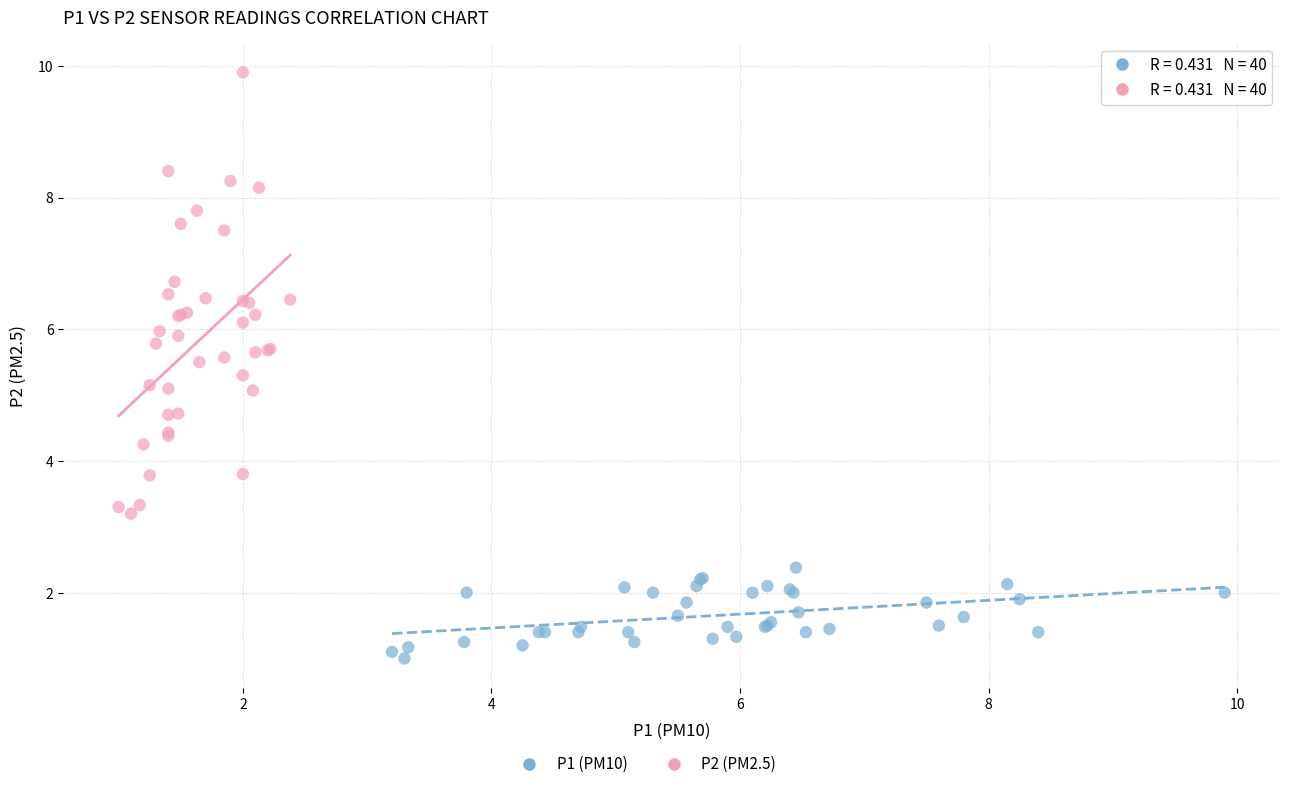

Which series has the widest spread of Y values?

P2 (PM2.5)